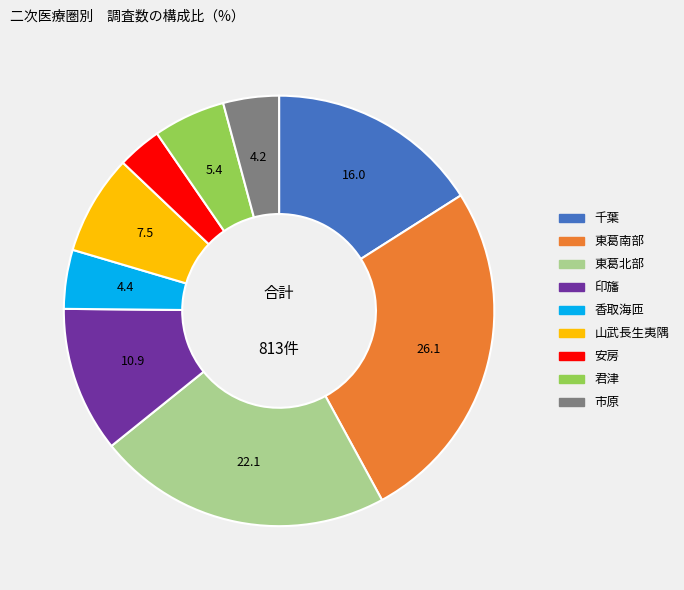

How many segments does this pie chart have?

9